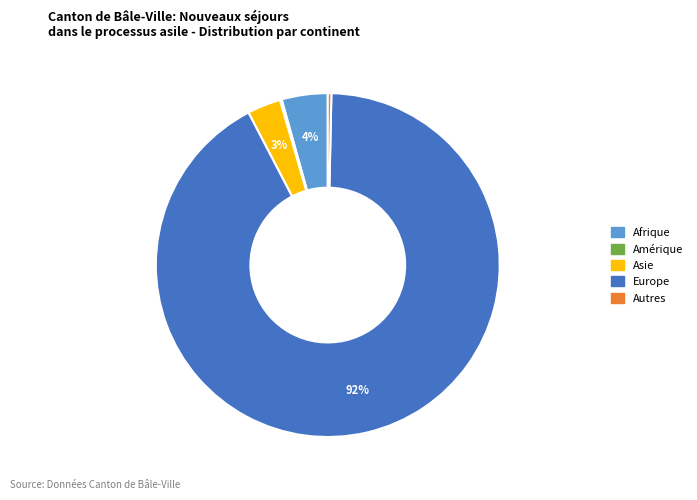

Which category accounts for the majority?

Europe